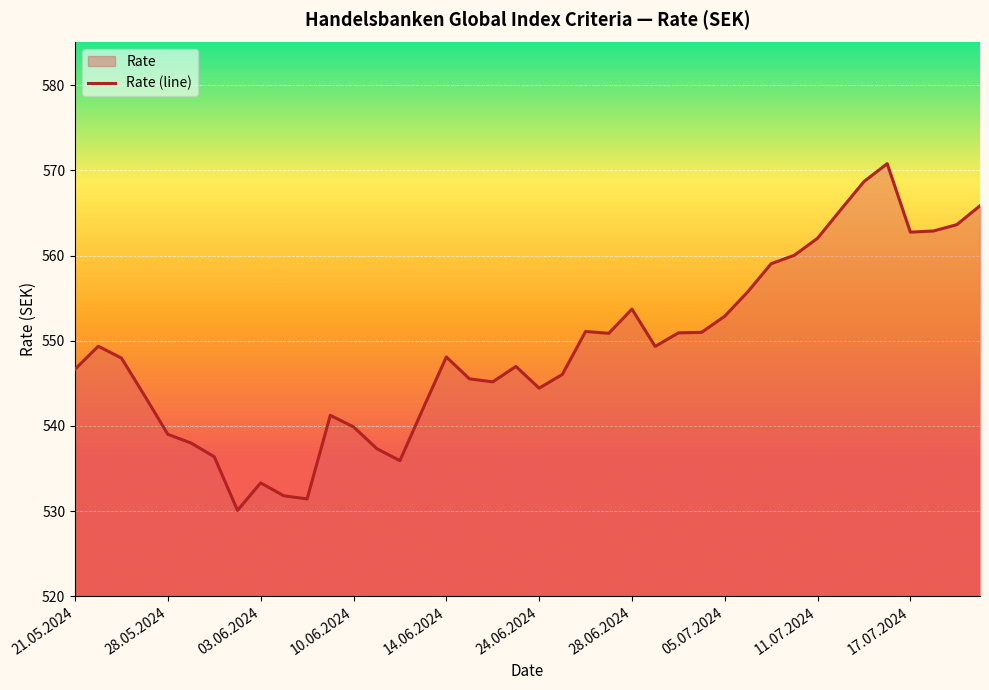

The value at 28.06.2024 is 834.5. True or false?

False